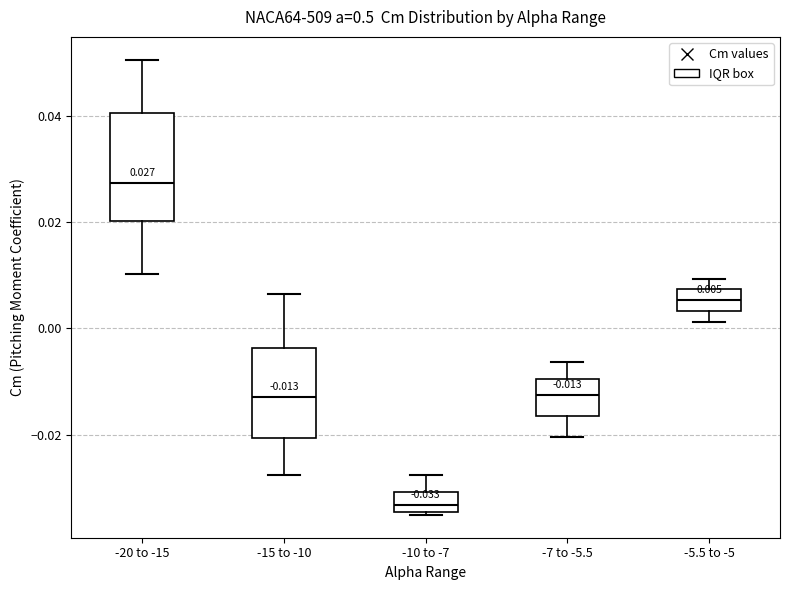

Which box is the tallest, from its lower edge to its upper edge?

-20 to -15